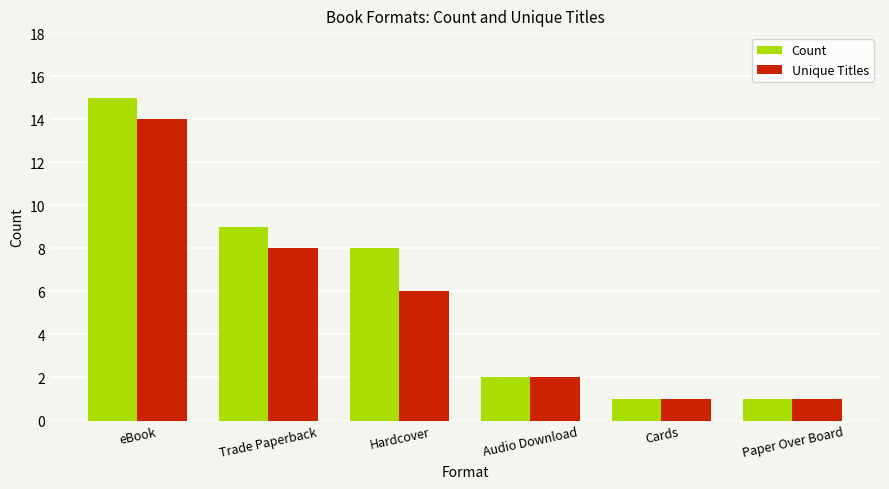

How many groups of bars are there?

6